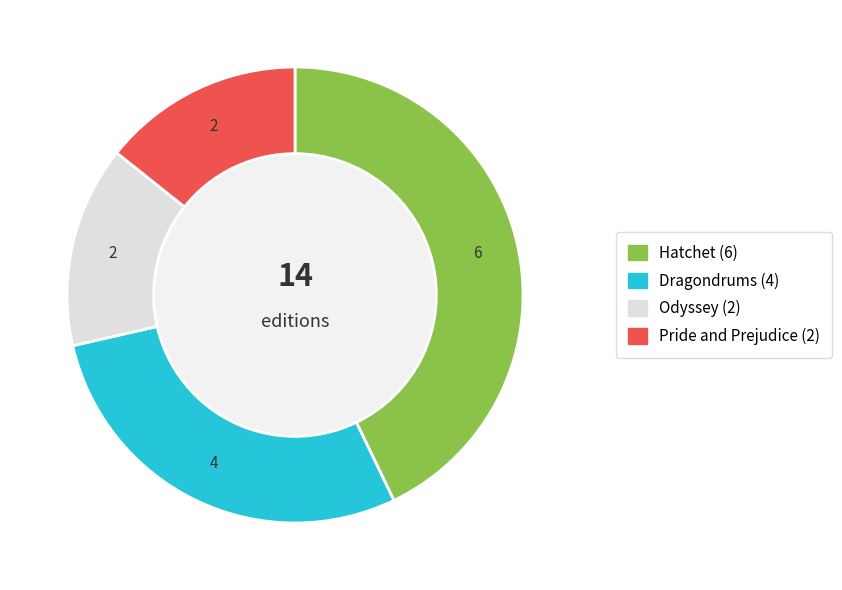

Do Hatchet and Odyssey together represent more than half of the pie?

Yes